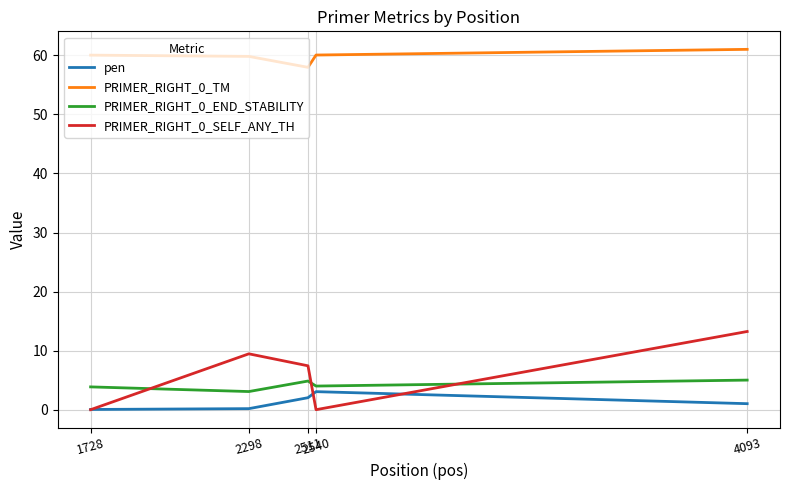

True or false: PRIMER_RIGHT_0_SELF_ANY_TH and PRIMER_RIGHT_0_TM cross at least once.

False